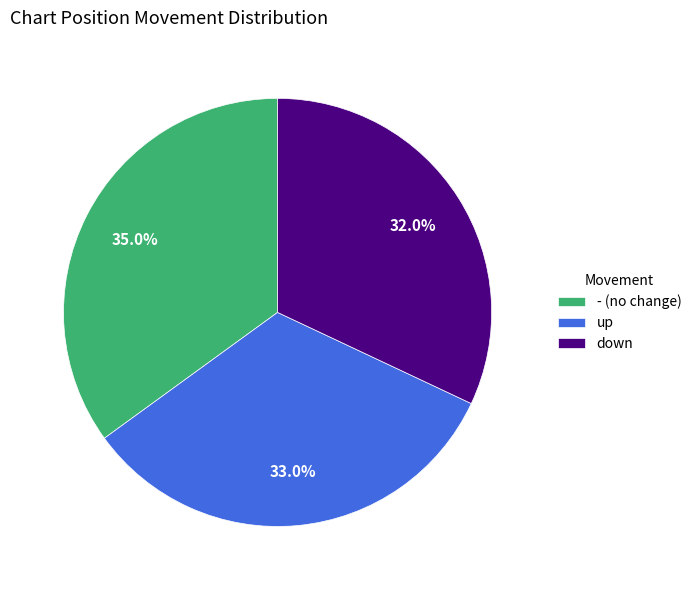

Which has a higher value, down or up?

up